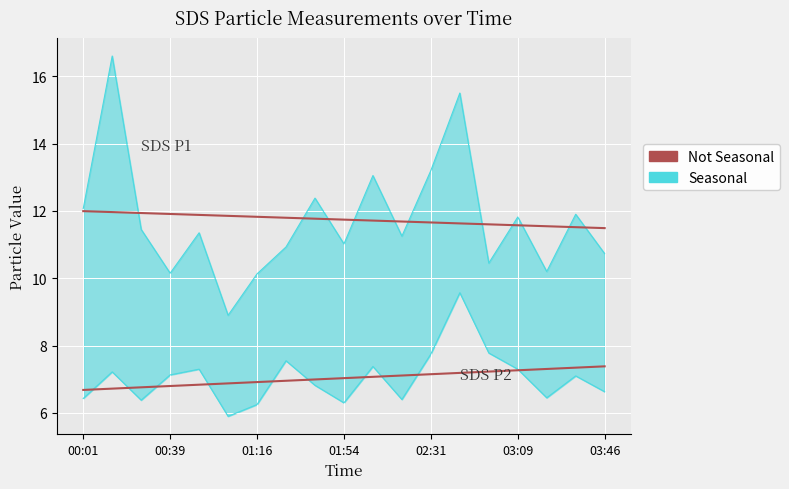

What is the sum of all values?

223.1